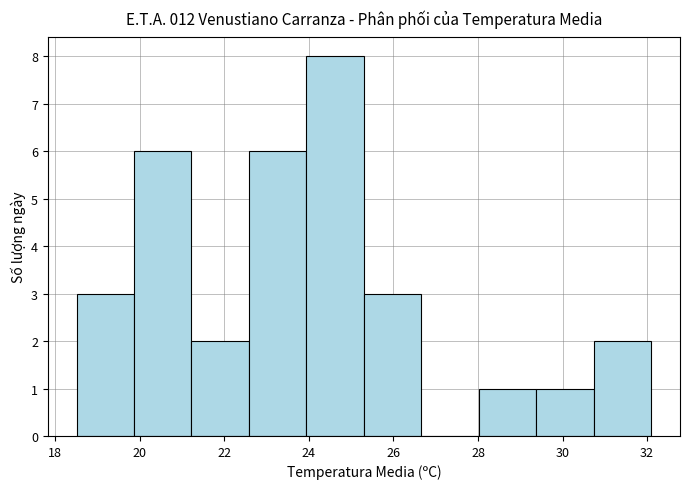

Reading left to right, list every bar in this chart as the range it spans on the x-axis followed by its height. Neither the bar edges nor the heights are printed on the chart, so give them approximately, as read against the axes.

18.50 to 19.86: 3
19.86 to 21.22: 6
21.22 to 22.58: 2
22.58 to 23.94: 6
23.94 to 25.30: 8
25.30 to 26.66: 3
26.66 to 28.02: 0
28.02 to 29.38: 1
29.38 to 30.74: 1
30.74 to 32.10: 2